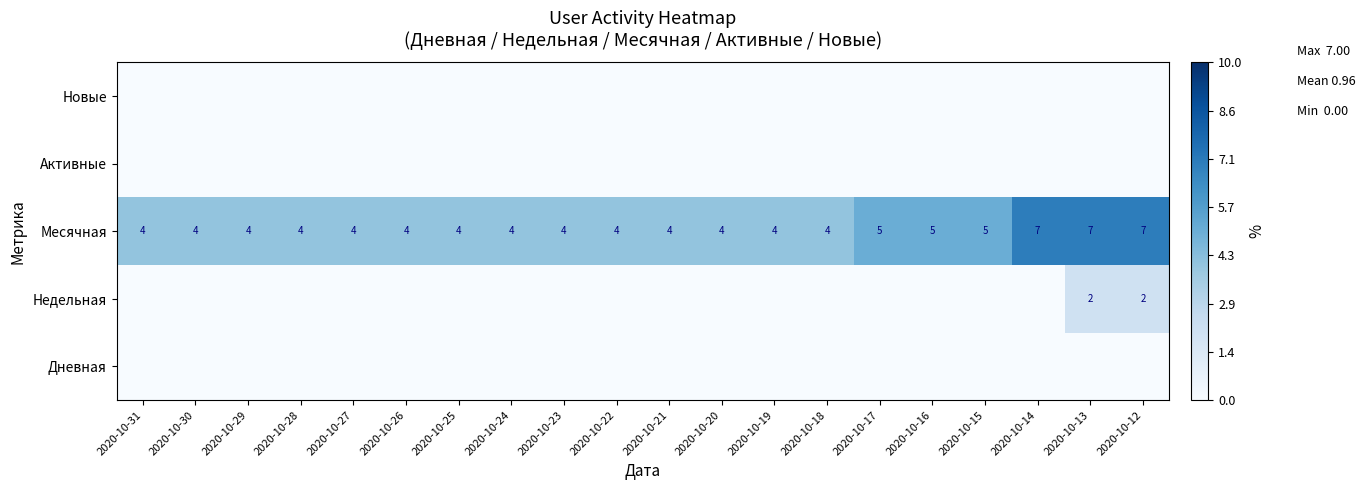

Which category has the highest value across all series?

2020-10-14